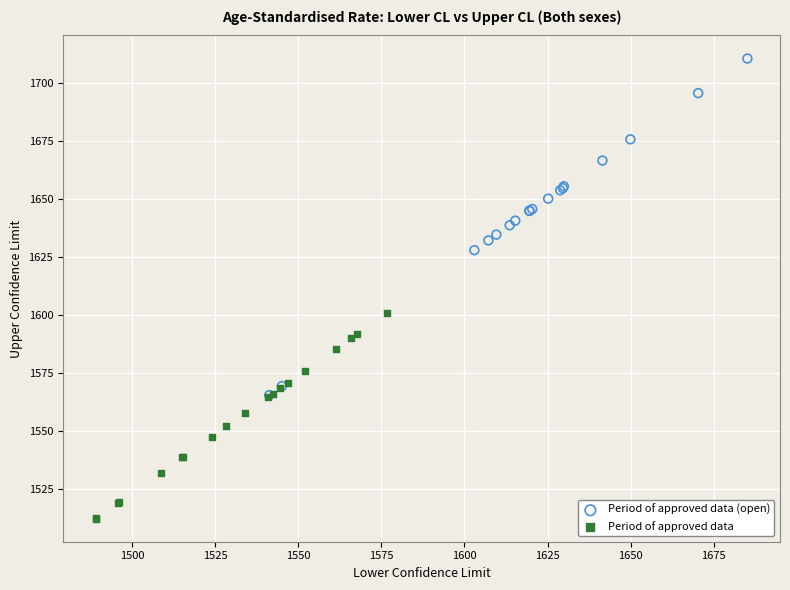

Which series contains the lowest Y value?

Period of approved data